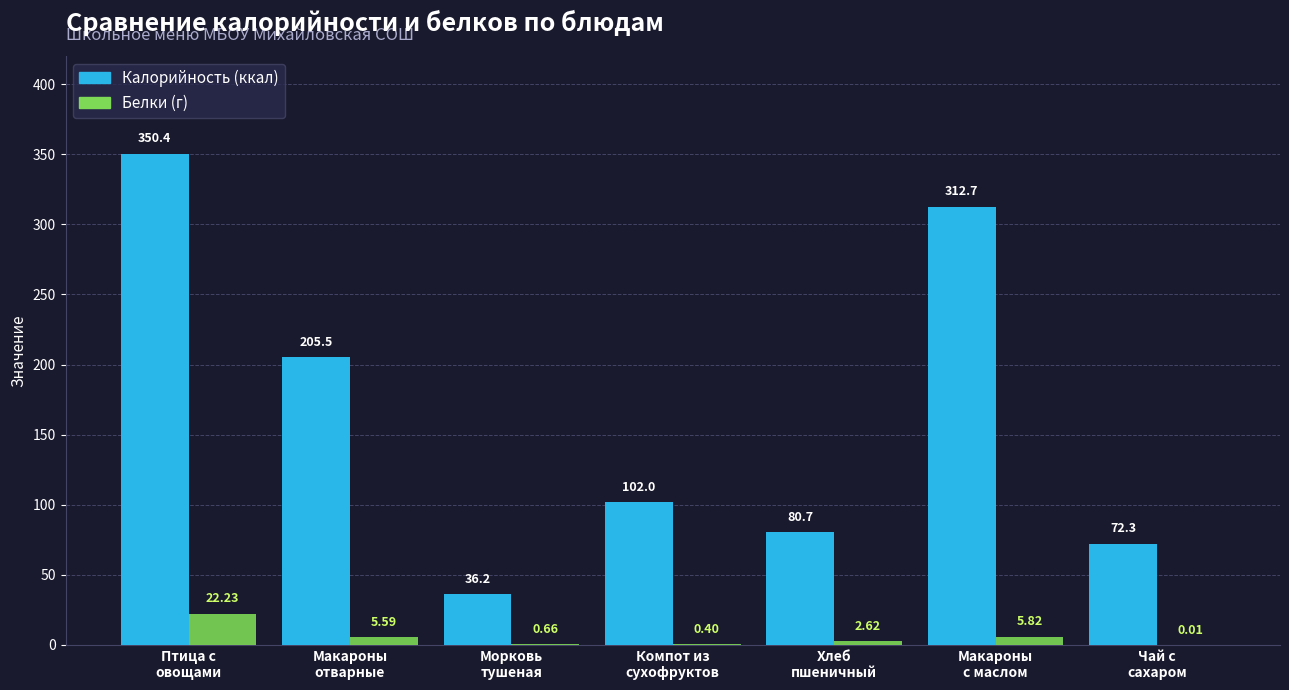

Are the bars grouped side by side (vs. stacked)?

Yes